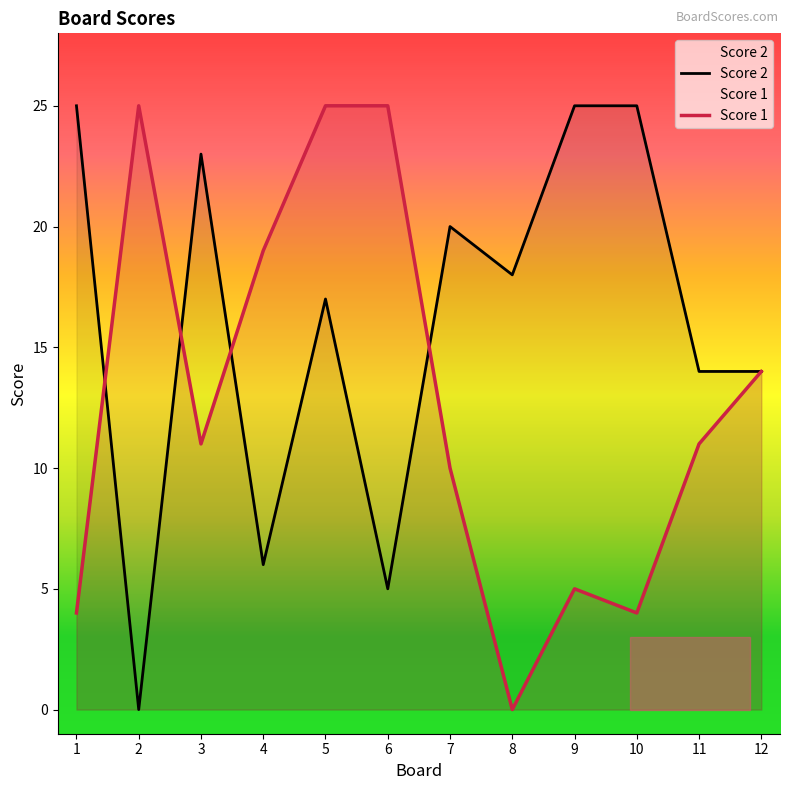

How many categories are shown in the chart?

12